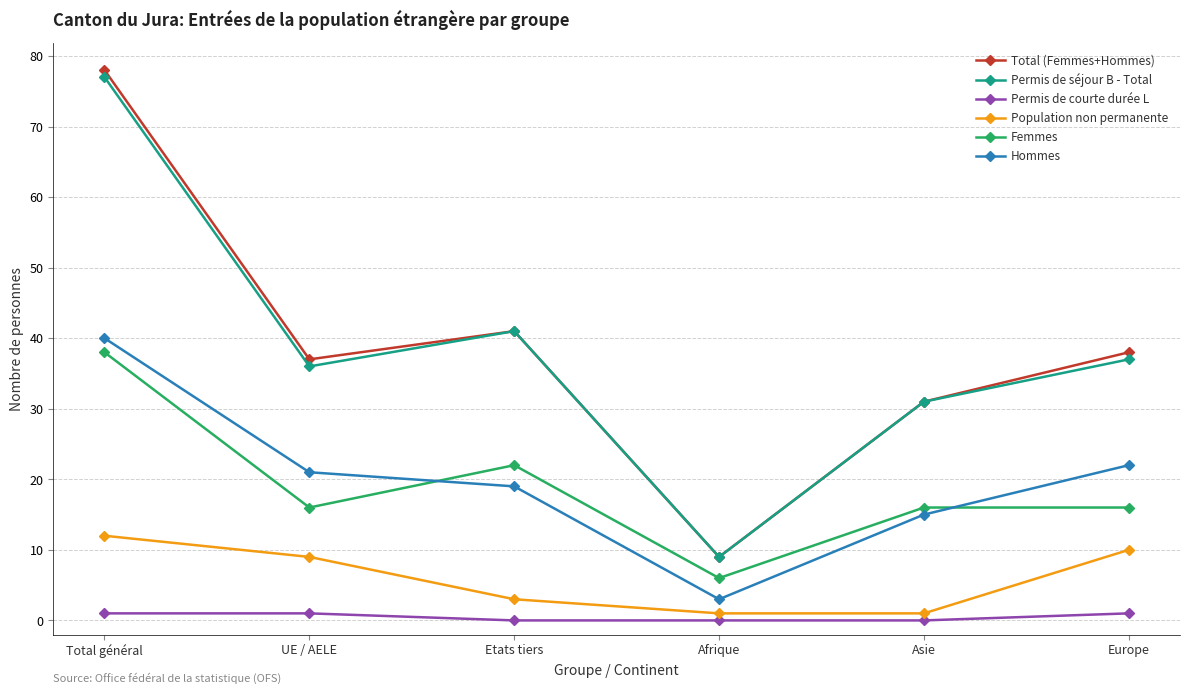

Reading left to right, what are all the values shown in this chart?

Total (Femmes+Hommes): Total général=78	UE / AELE=37	Etats tiers=41	Afrique=9	Asie=31	Europe=38
Permis de séjour B - Total: Total général=77	UE / AELE=36	Etats tiers=41	Afrique=9	Asie=31	Europe=37
Permis de courte durée L: Total général=1	UE / AELE=1	Etats tiers=0	Afrique=0	Asie=0	Europe=1
Population non permanente: Total général=12	UE / AELE=9	Etats tiers=3	Afrique=1	Asie=1	Europe=10
Femmes: Total général=38	UE / AELE=16	Etats tiers=22	Afrique=6	Asie=16	Europe=16
Hommes: Total général=40	UE / AELE=21	Etats tiers=19	Afrique=3	Asie=15	Europe=22